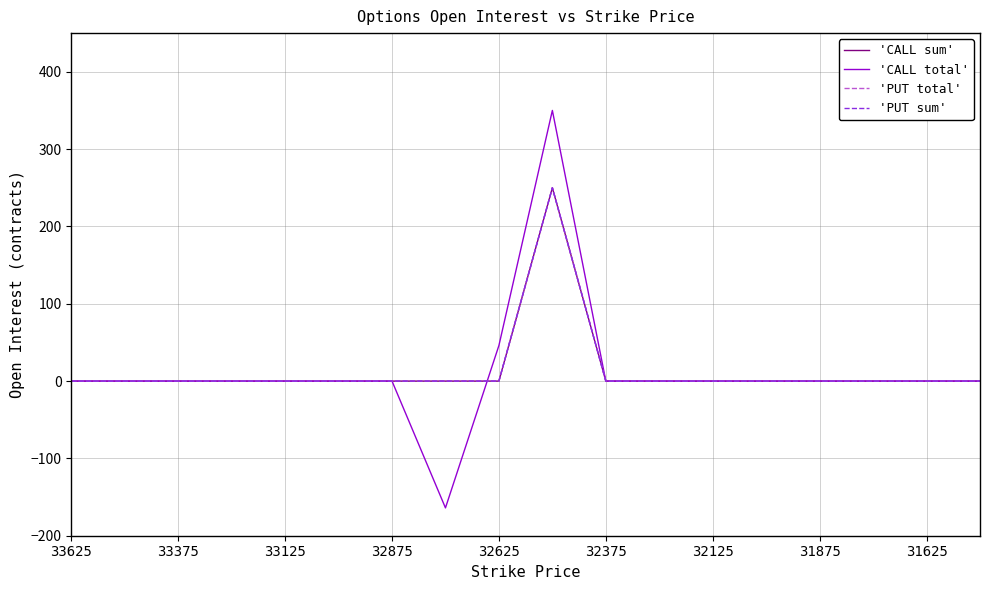

True or false: 'CALL sum' has a value of 0 at 31875.

True